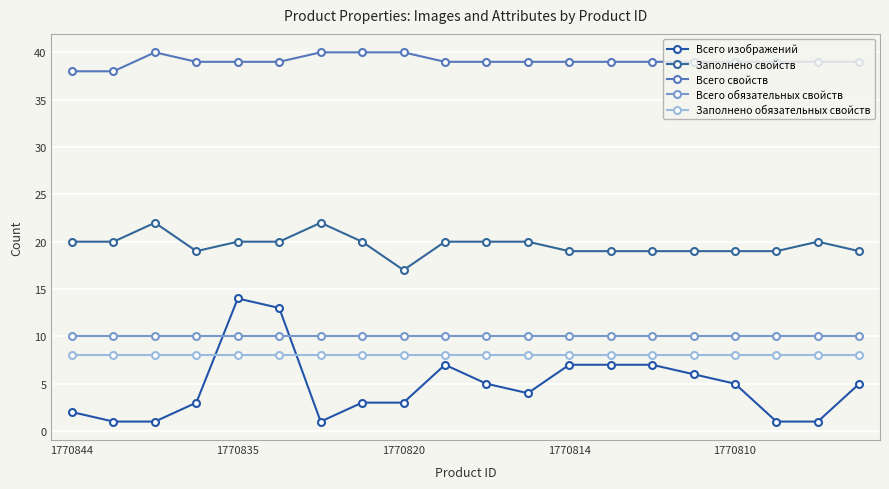

How many distinct data groups are displayed?

5